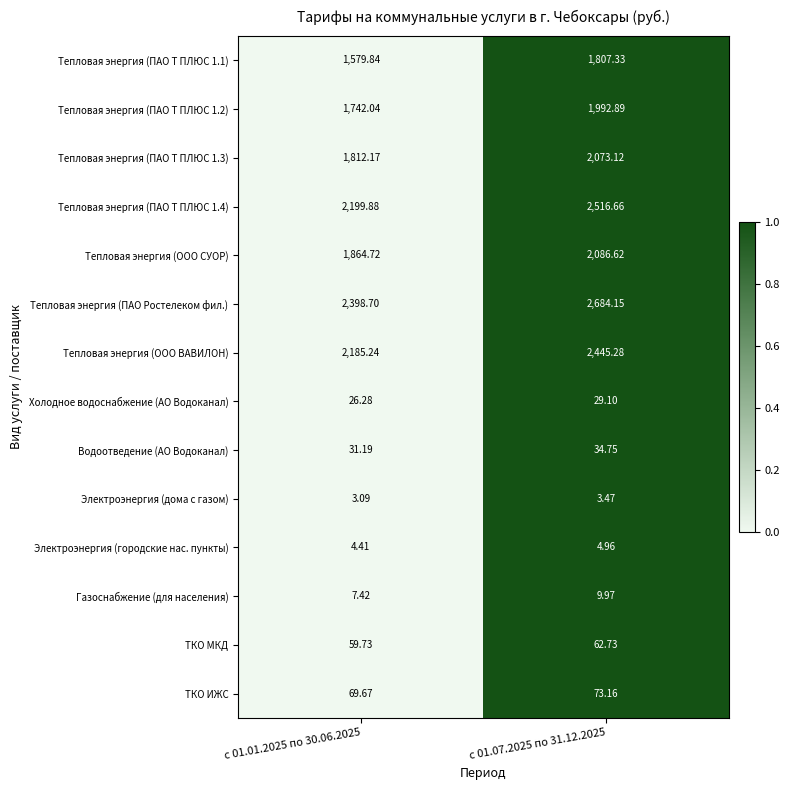

Which series has the largest total across all categories?

Тепловая энергия (ПАО Ростелеком фил.)